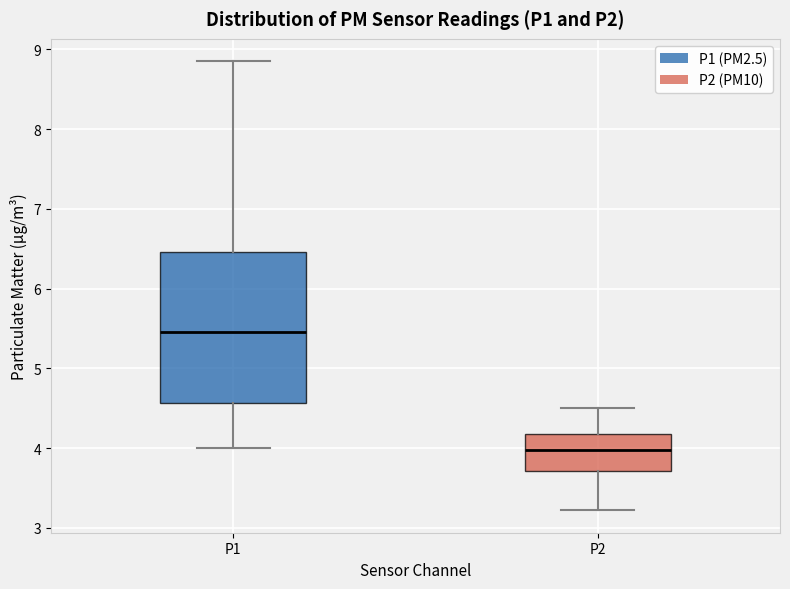

Which box's median line is the highest?

P1